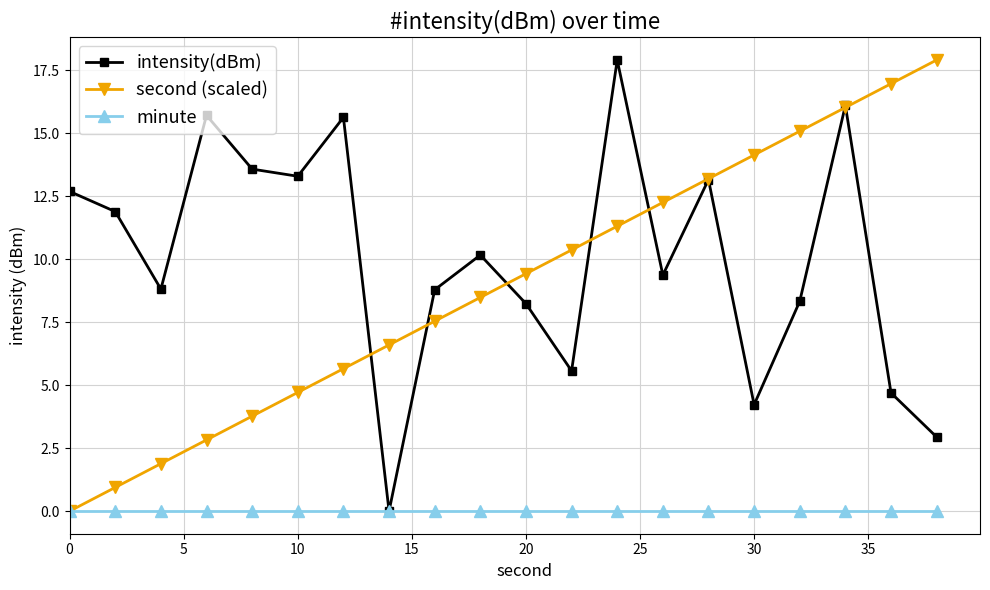

Reading left to right, list all the values displayed in this chart.

intensity(dBm): 12.7	11.9	8.8	15.7	13.6	13.3	15.6	0.0	8.8	10.2	8.2	5.6	17.9	9.4	13.2	4.2	8.3	16.1	4.7	2.9
second (scaled): 0.0	0.9	1.9	2.8	3.8	4.7	5.7	6.6	7.5	8.5	9.4	10.4	11.3	12.3	13.2	14.1	15.1	16.0	17.0	17.9
minute: 0.0	0.0	0.0	0.0	0.0	0.0	0.0	0.0	0.0	0.0	0.0	0.0	0.0	0.0	0.0	0.0	0.0	0.0	0.0	0.0